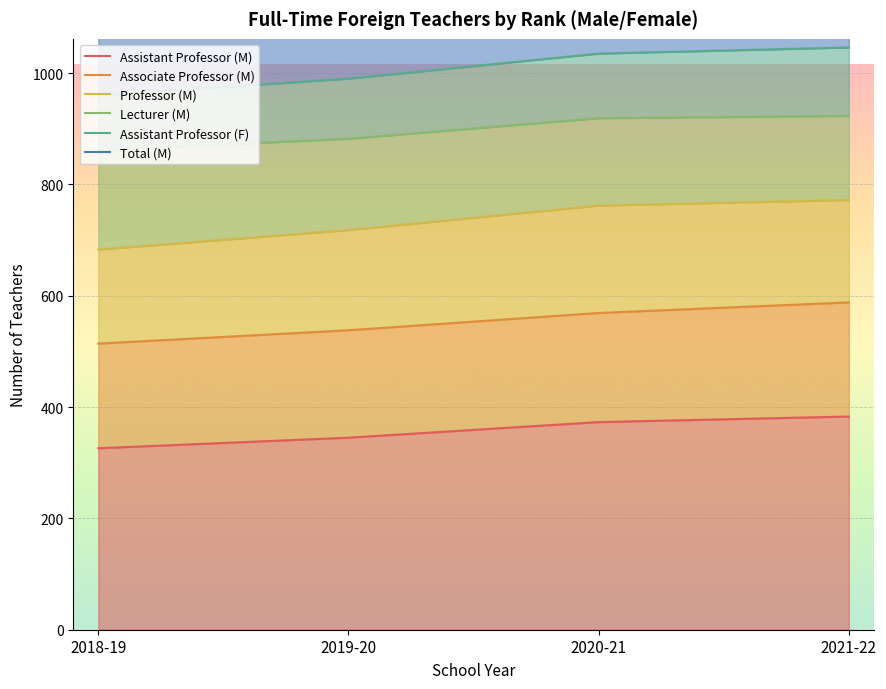

Which category has the highest value across all series?

2021-22